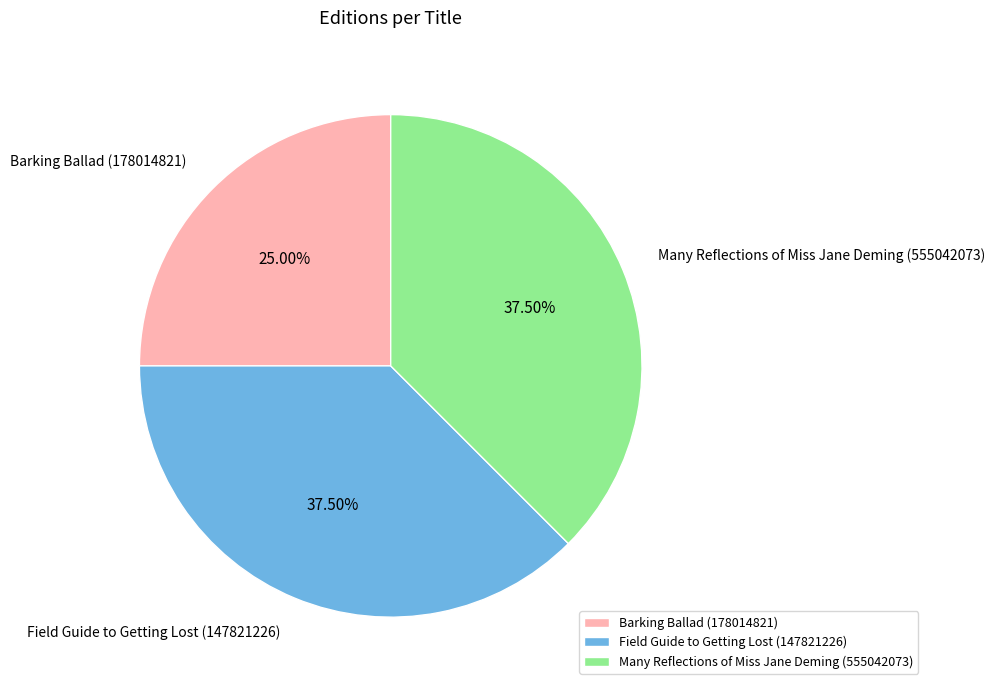

Which category has the smallest portion of the pie?

Barking Ballad (178014821)